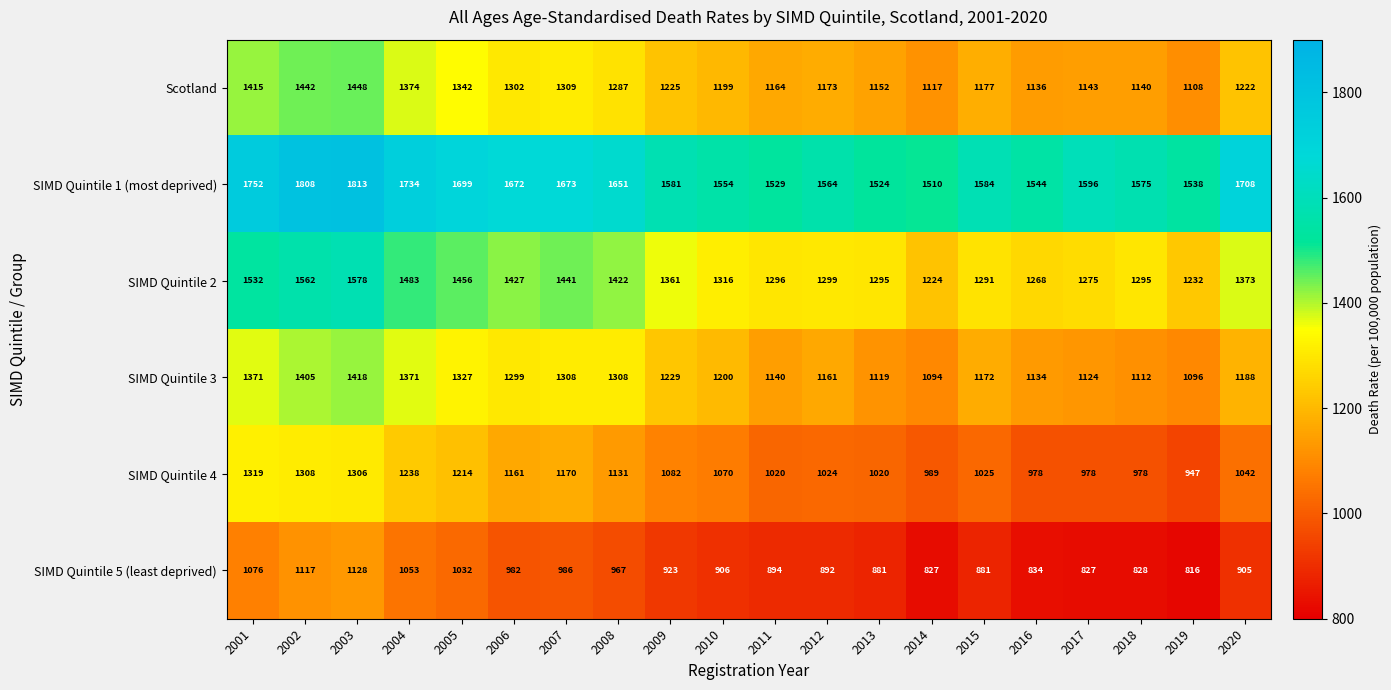

The value of Scotland at 2016 is 1817. True or false?

False